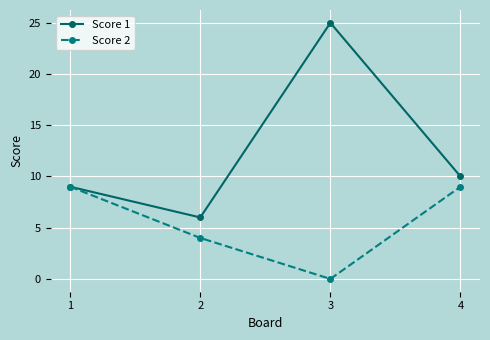

True or false: Score 2 has more than 1 points higher than both neighbors.

False